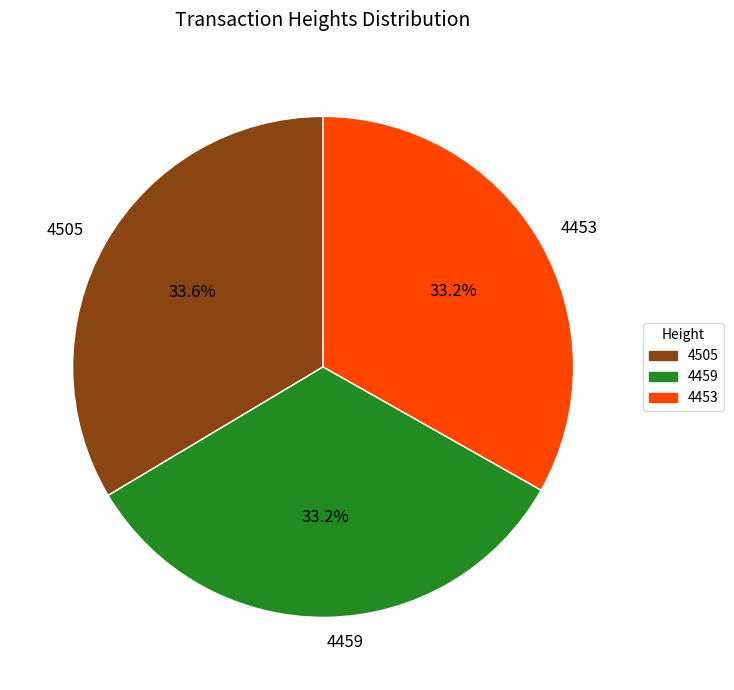

The 4505 slice represents 34% of the pie. True or false?

True